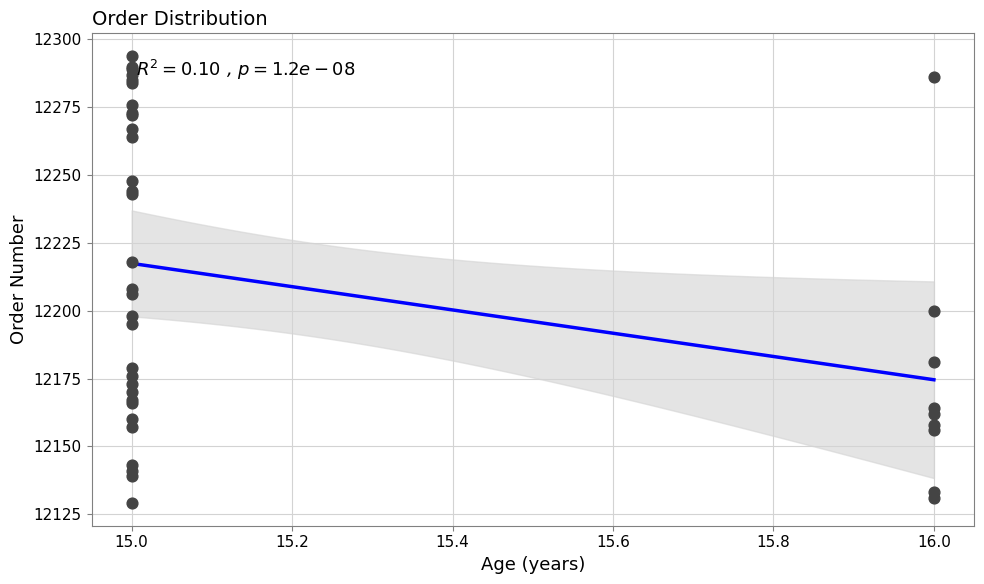

What Y value in the scatter plot is closest to 12211?

12208